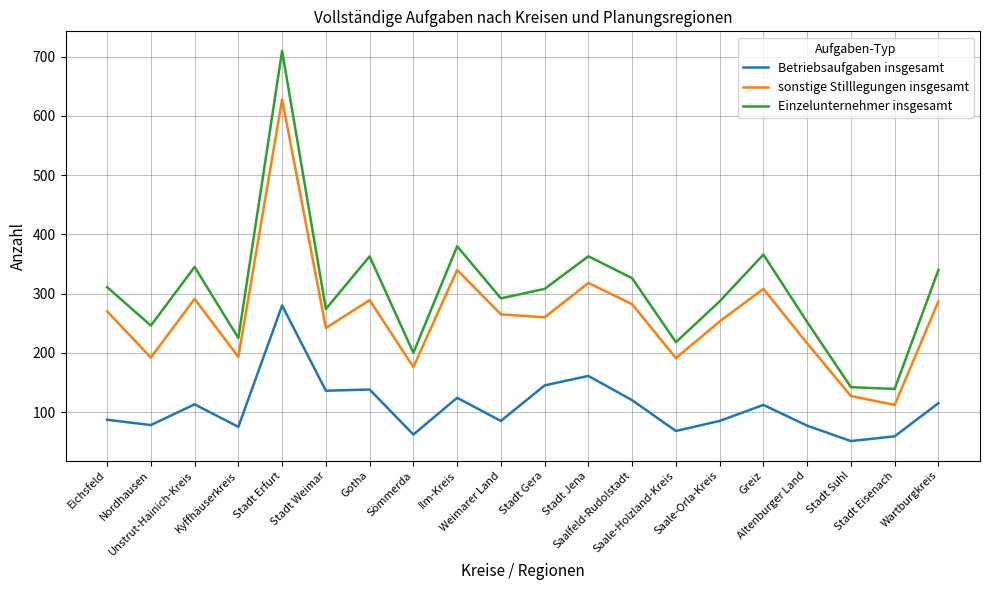

At which label is sonstige Stilllegungen insgesamt closest to 370?

Ilm-Kreis